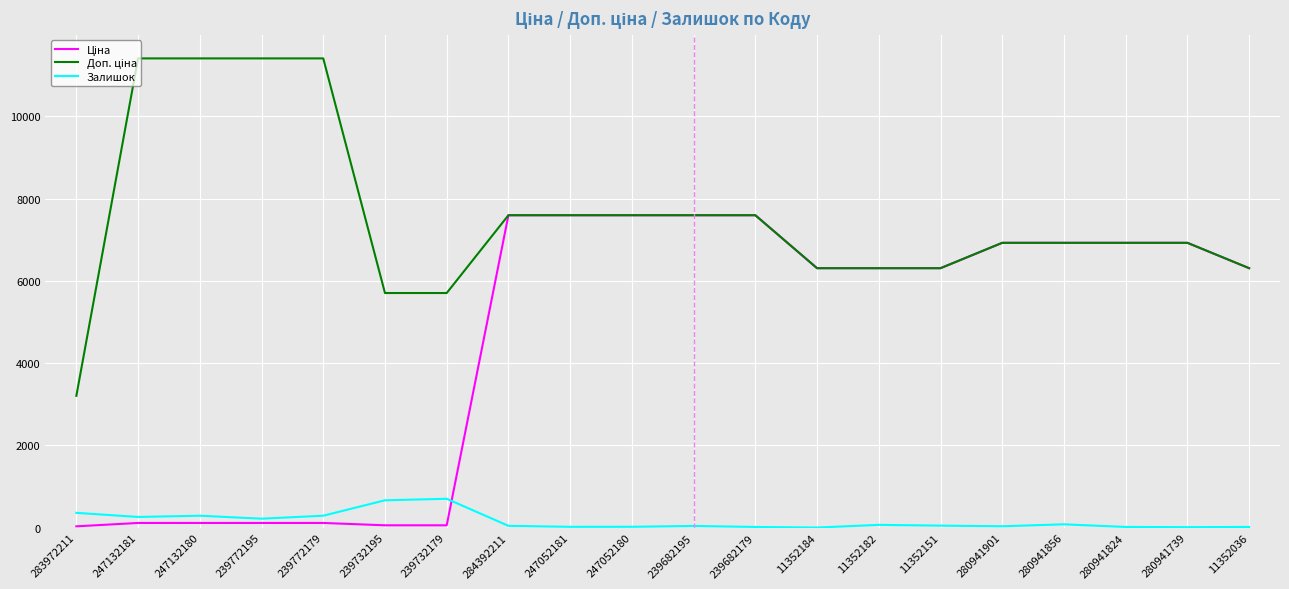

Is it true that Залишок equals 360.0 at 283972211?

True